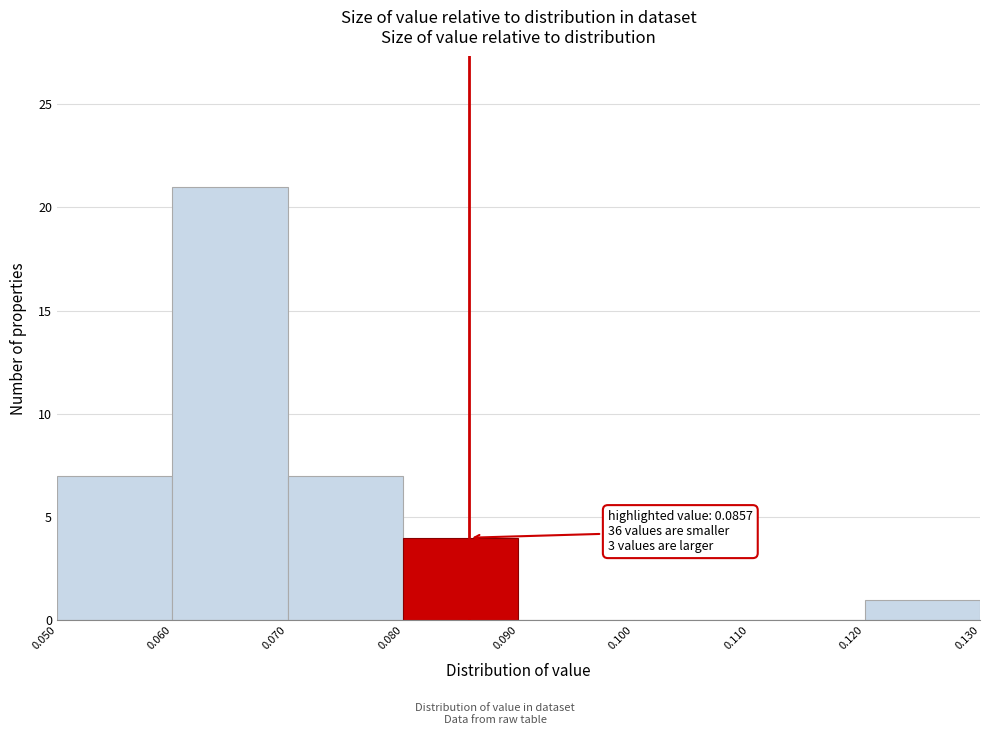

Over which range of the x-axis is the bar tallest?

0.060 to 0.070